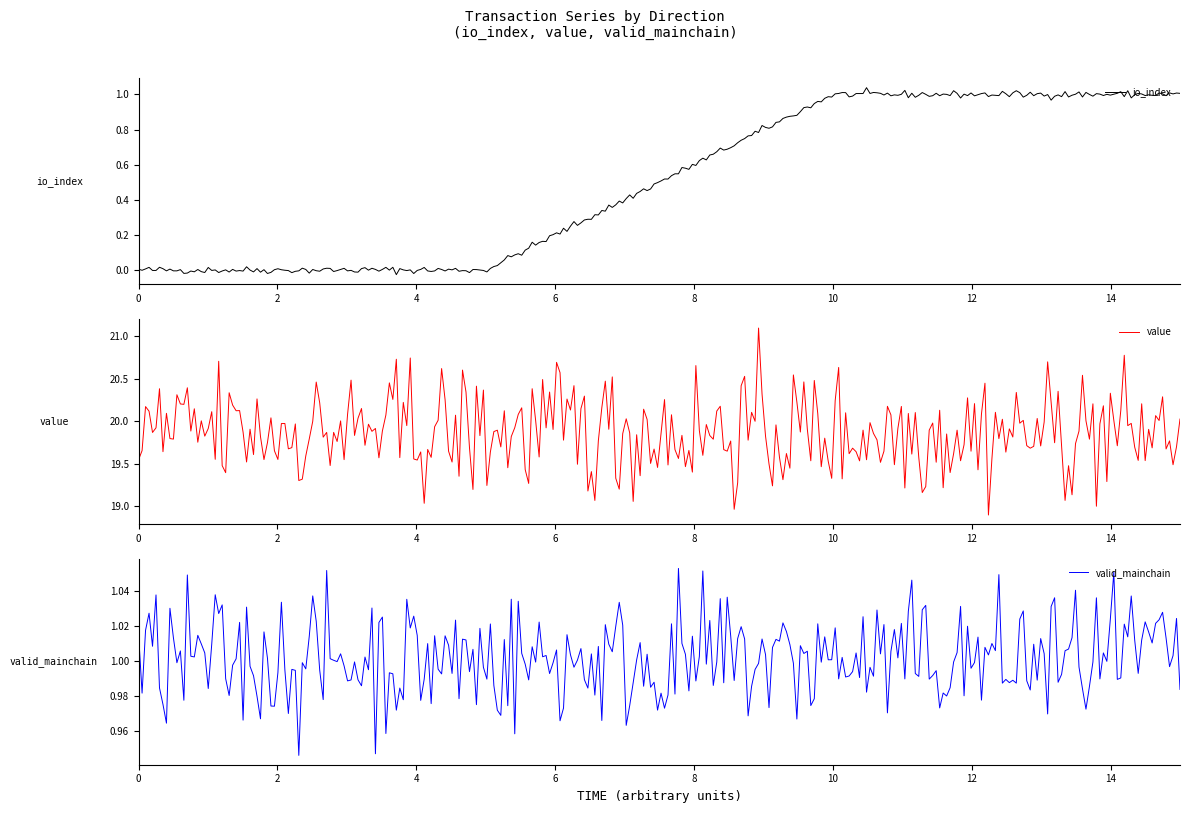

What is the difference between the highest and lowest values at -1?

19.9